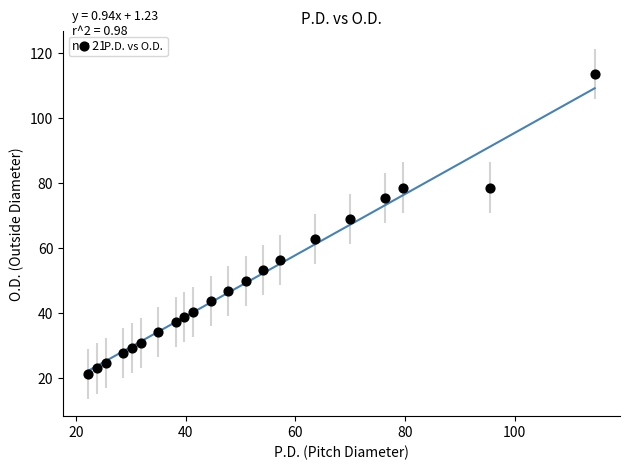

What Y value in the scatter plot is closest to 67?

69.1